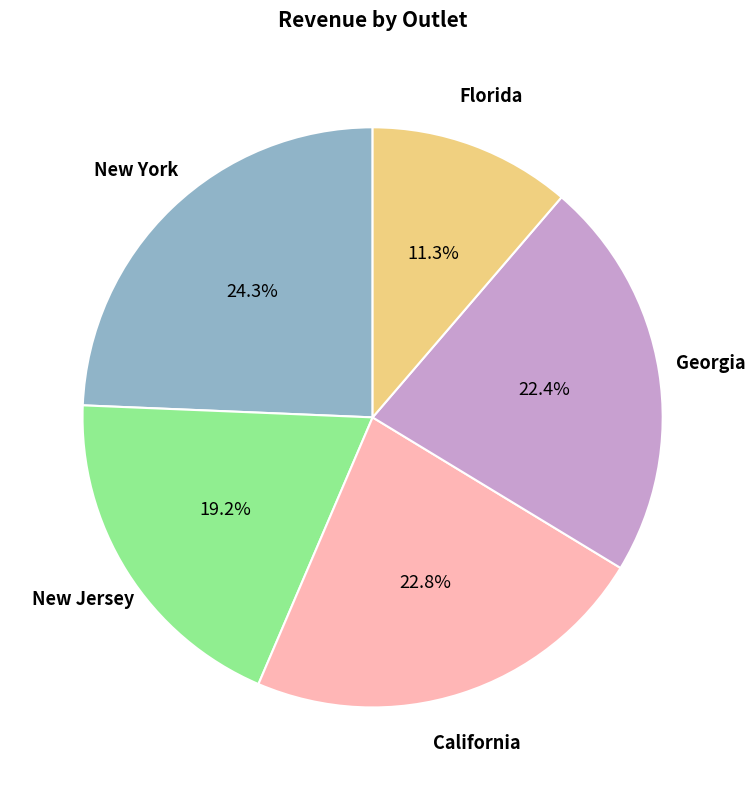

Between Florida and California, which is larger?

California